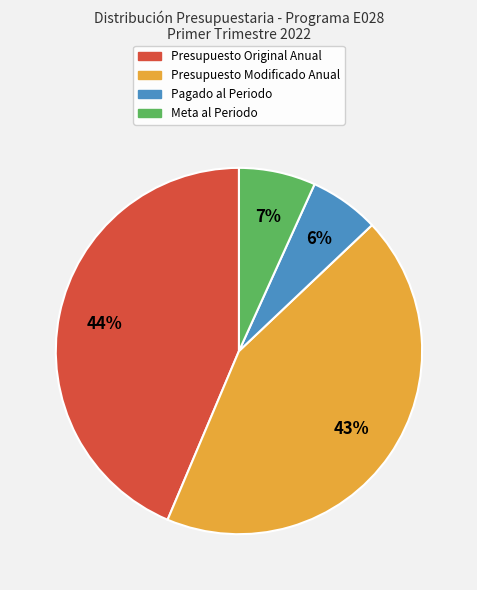

To the nearest percent, what is the average slice percentage?

25%